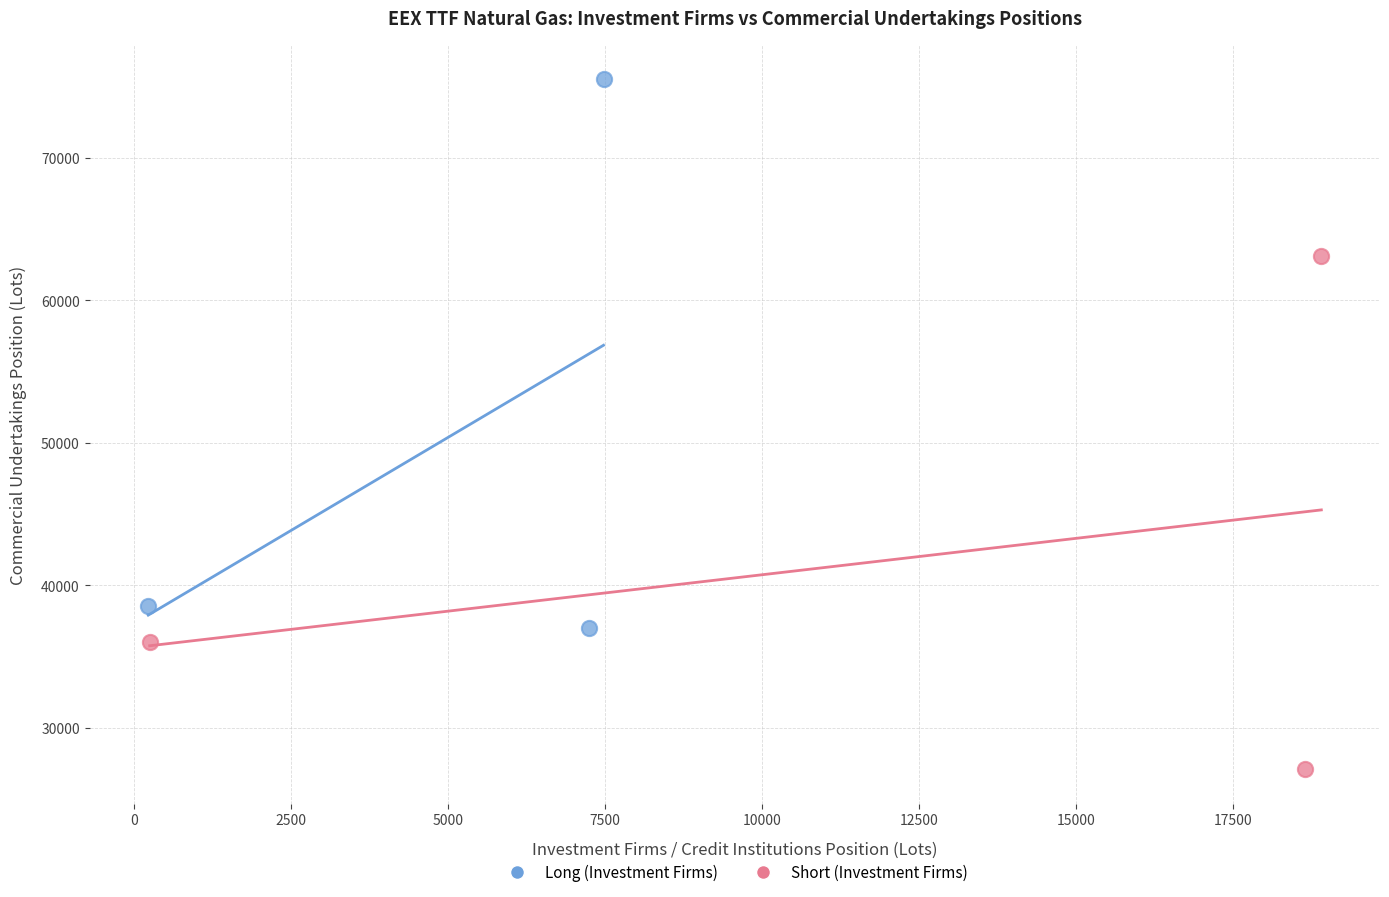

Which series has the widest spread of Y values?

Long (Investment Firms)